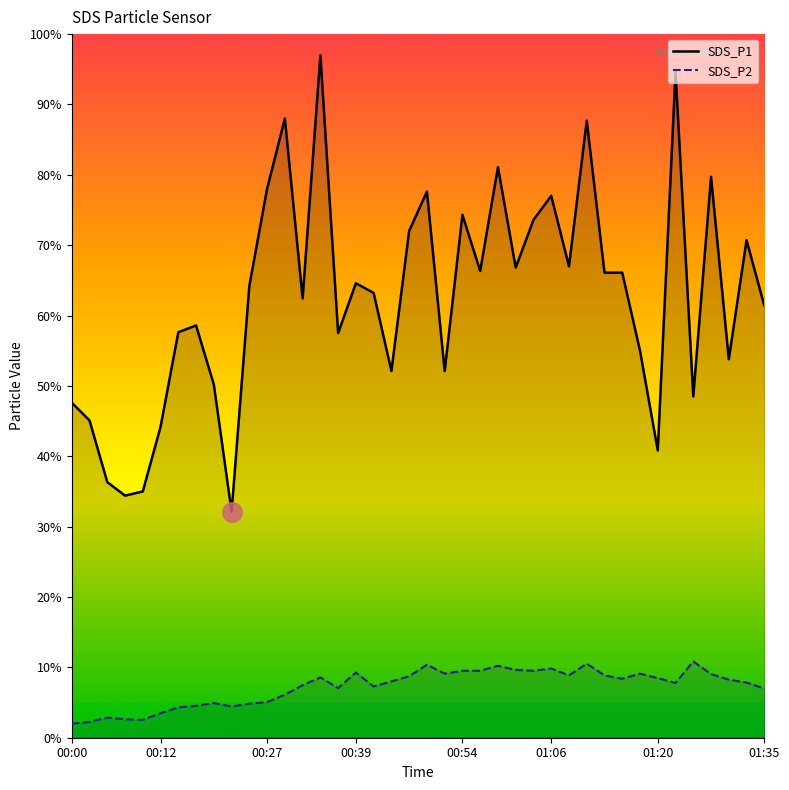

How many interior local valleys does the SDS_P1 series have?

12